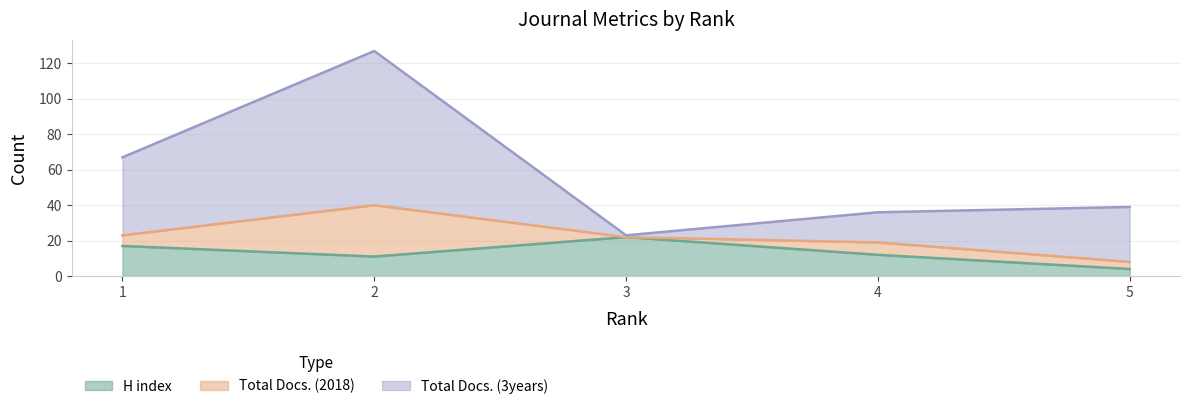

What is the average value of the H index series?

13